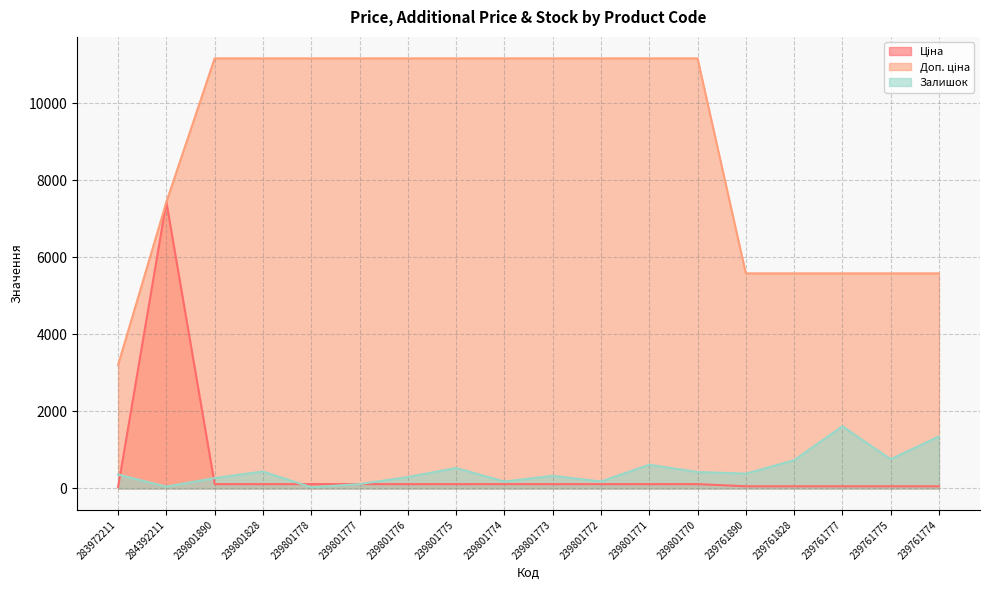

What is the total value across all series at 239801774?

11459.7